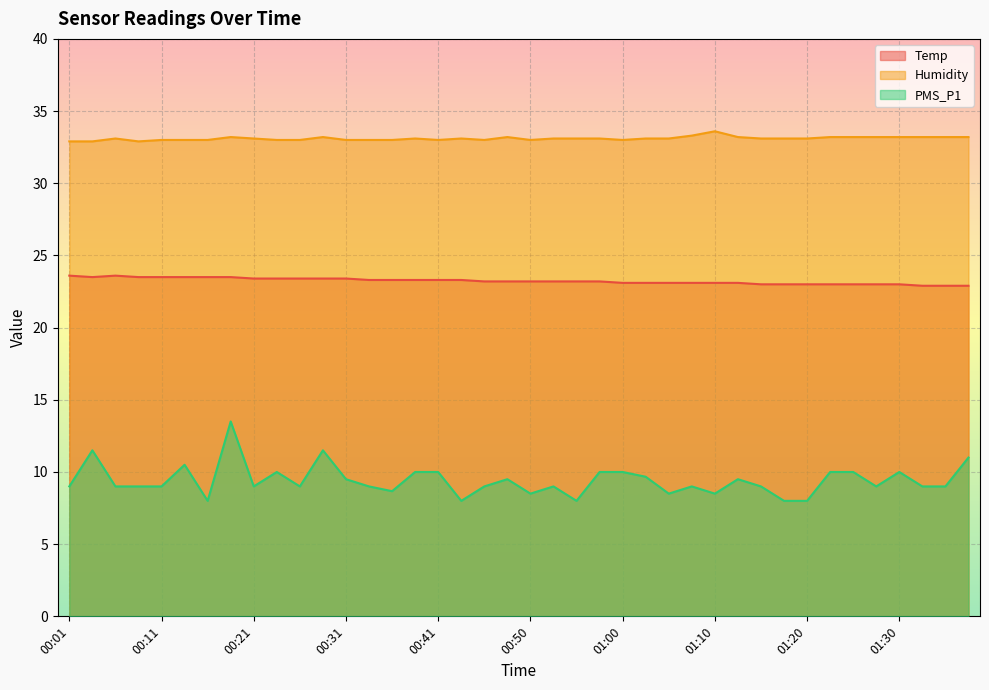

Which series has the largest total across all categories?

Humidity